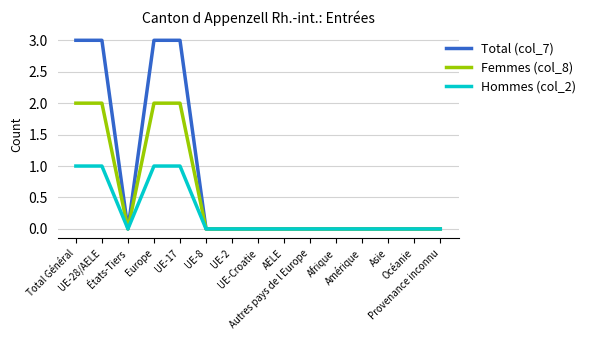

How many lines are shown in the chart?

3